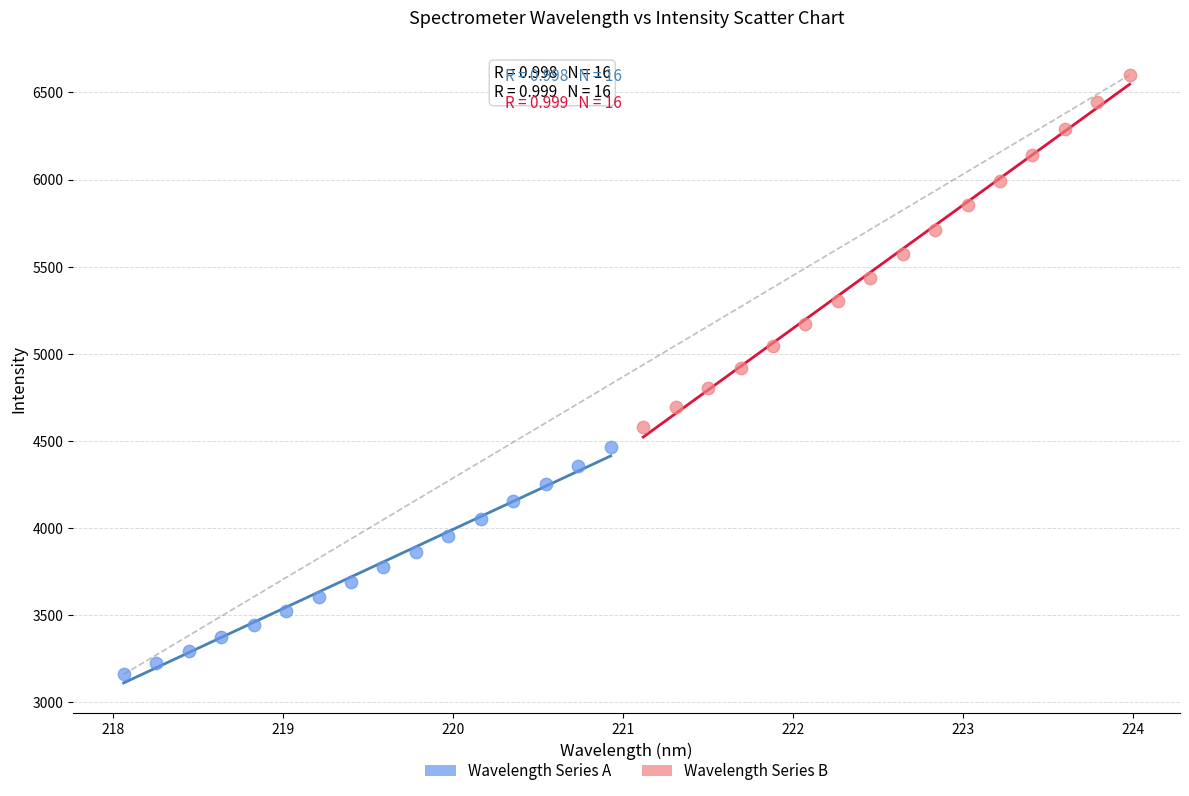

Which series reaches the minimum Y coordinate?

Wavelength Series A